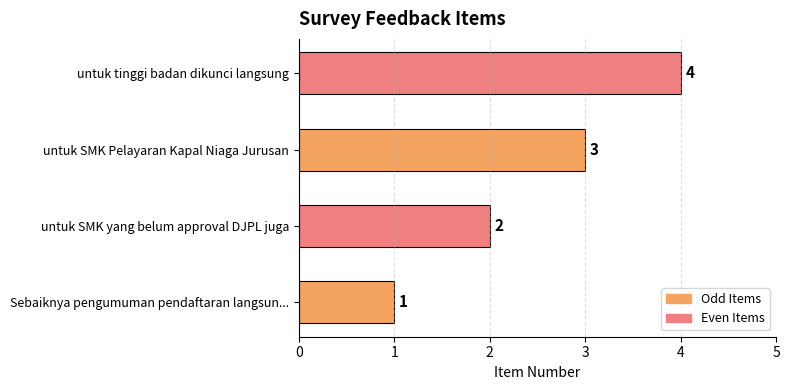

What is the change in value from untuk SMK yang belum approval DJPL juga to untuk tinggi badan dikunci langsung?

+2